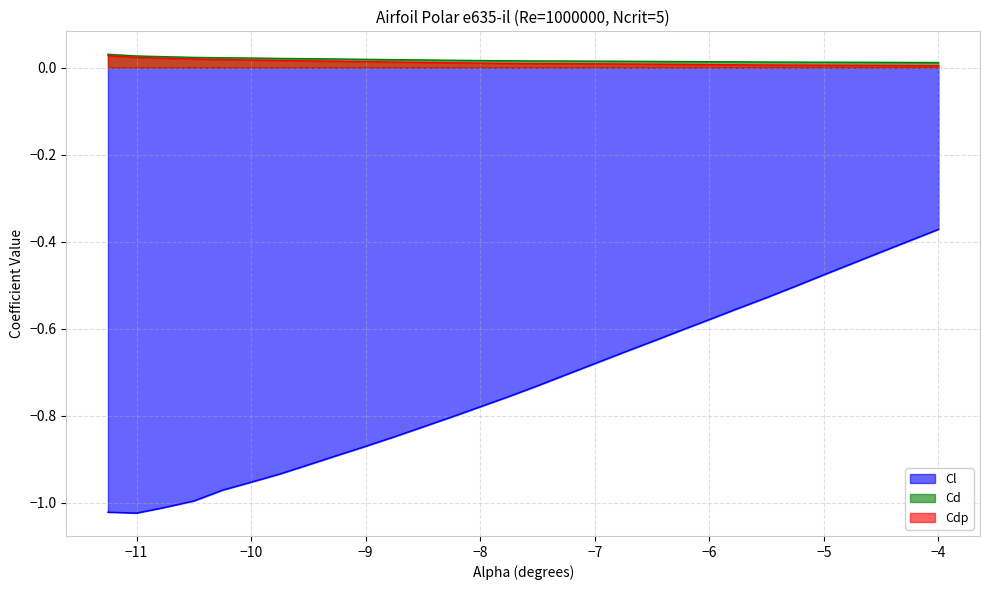

Which label corresponds to the largest value in the chart?

-11.25